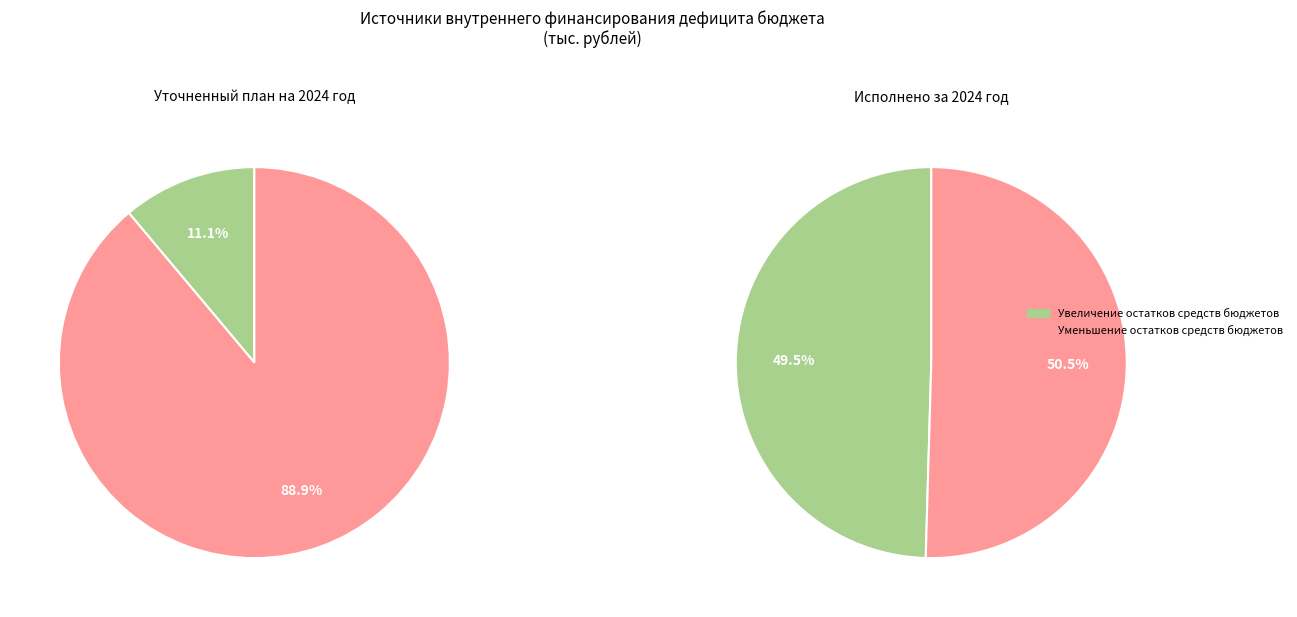

Is it true that Увеличение остатков средств бюджетов is 11% of the pie?

True